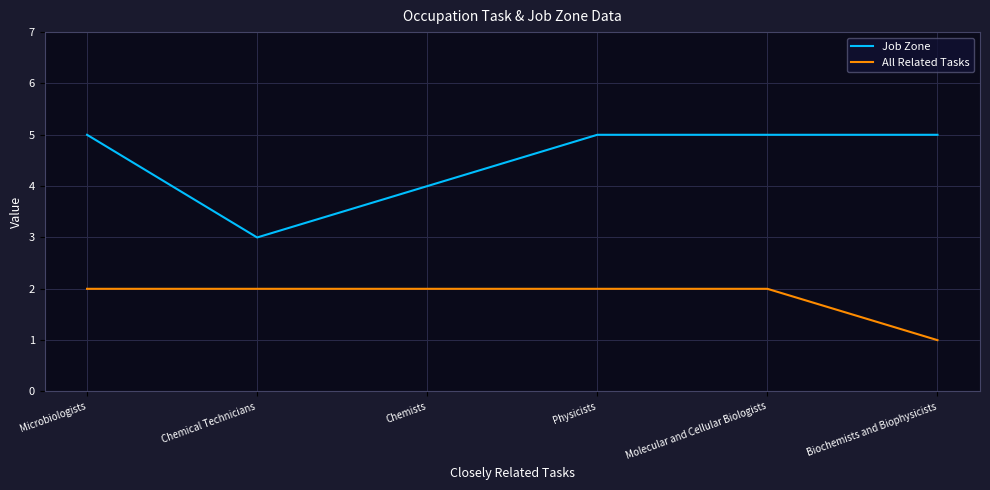

True or false: All Related Tasks and Job Zone cross at least once.

False